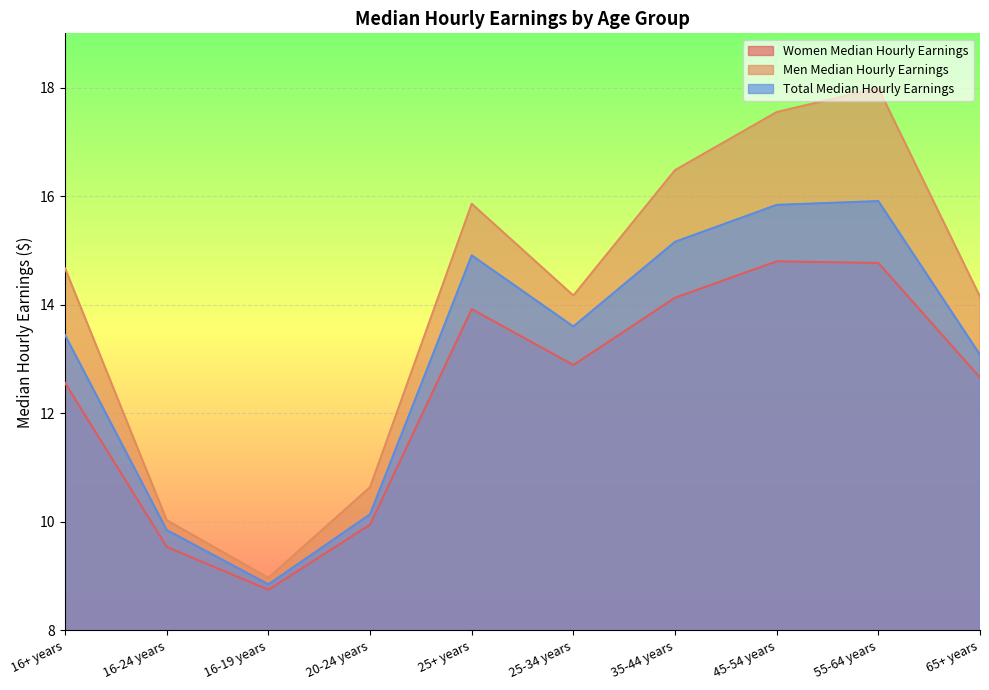

What is the maximum value shown in the chart?

18.0